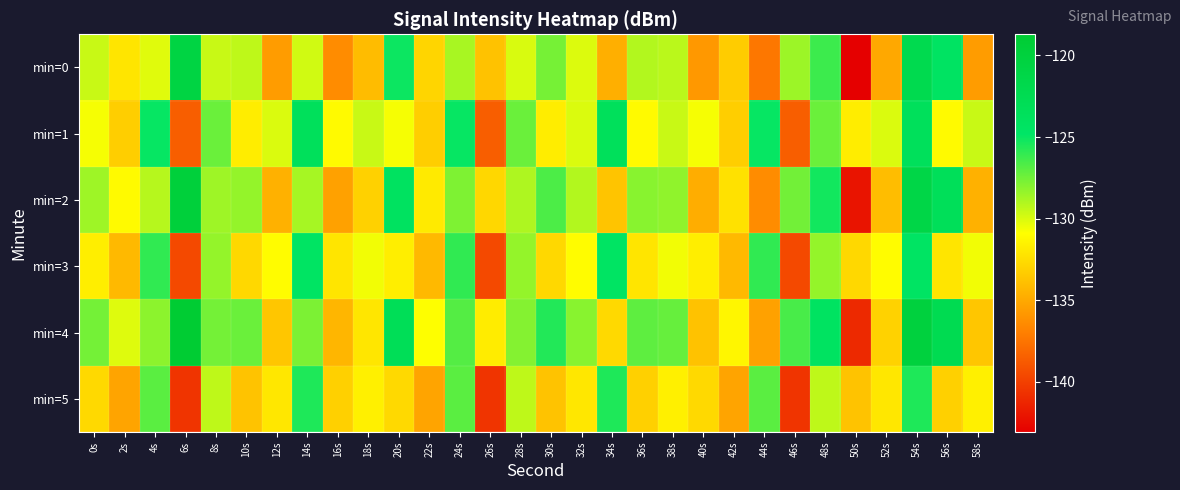

At 44s, list the series in order from largest to smallest.

min=1, min=3, min=5, min=4, min=2, min=0